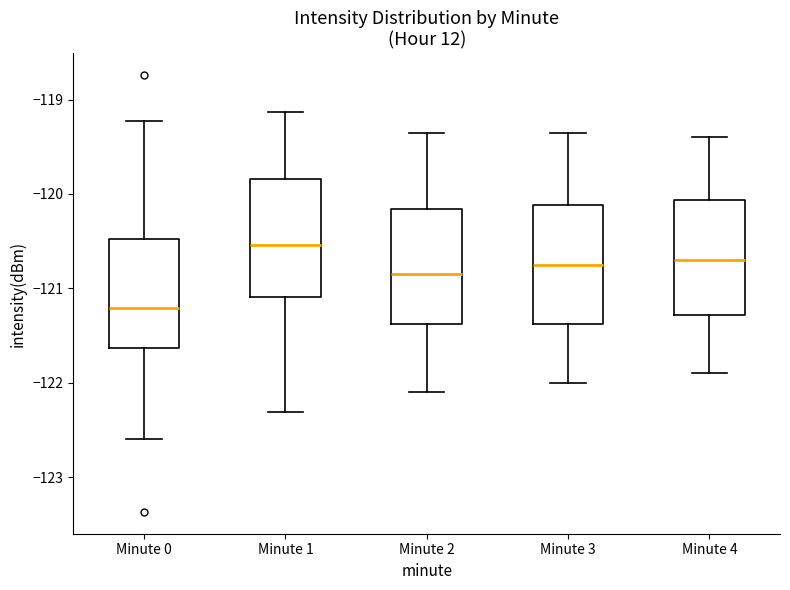

Which box's median line is the highest?

Minute 1